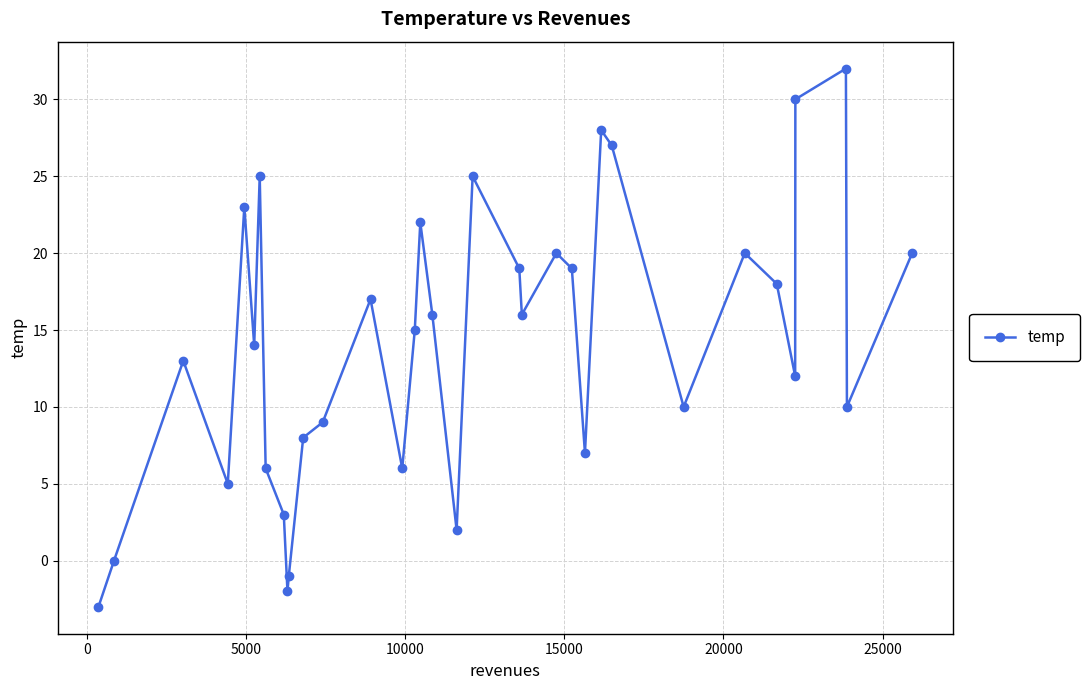

What is the maximum value shown in the chart?

32